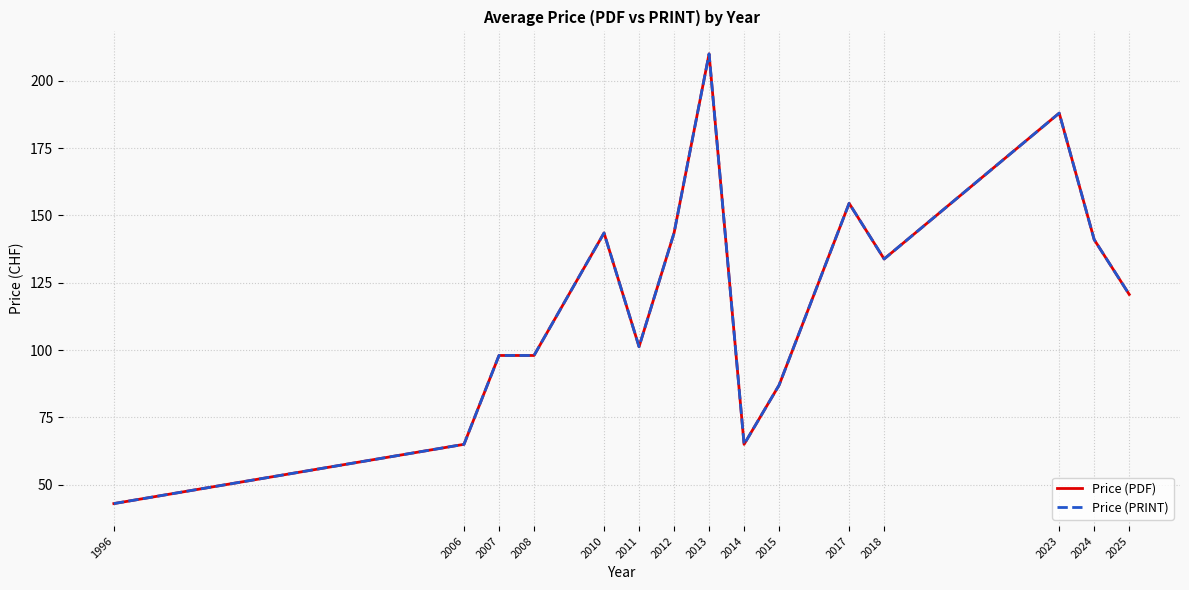

How many lines are shown in the chart?

2